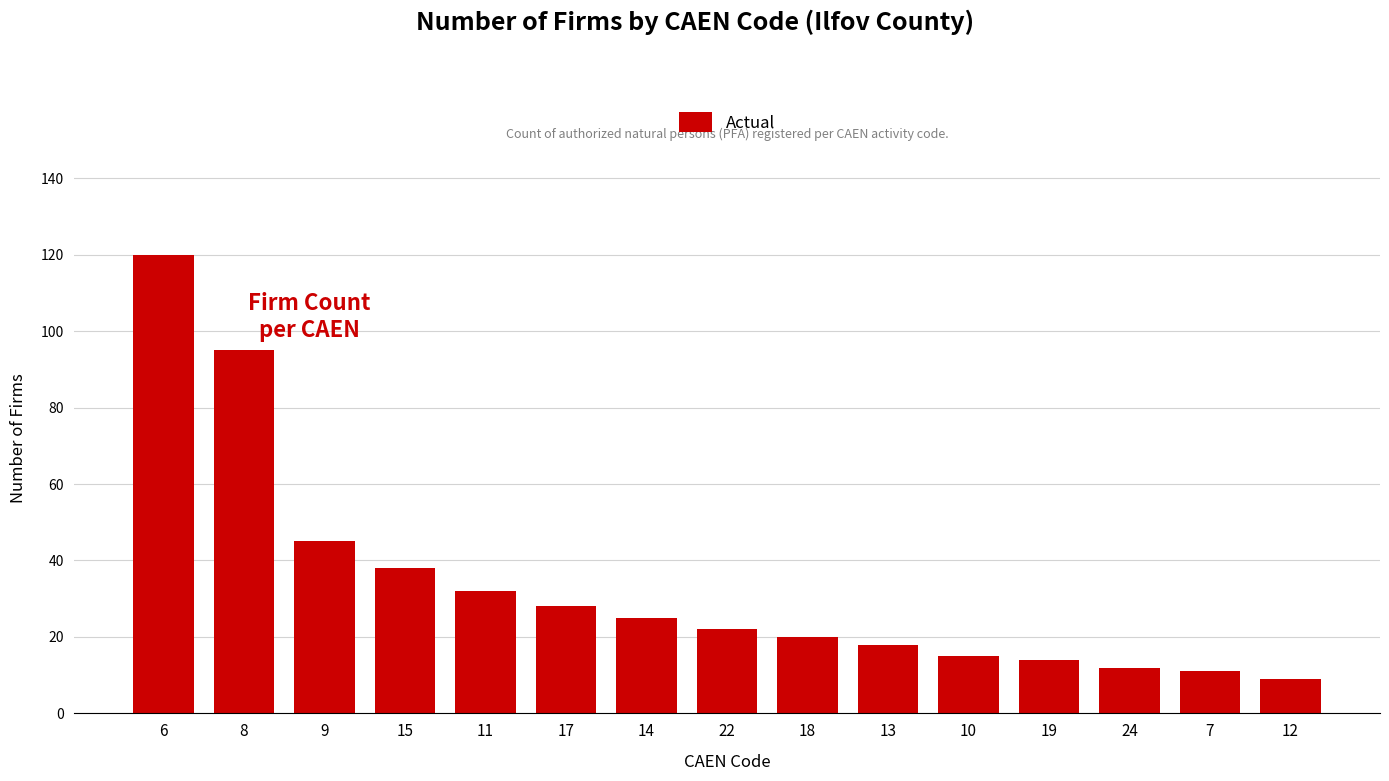

What position from the left is 18?

9